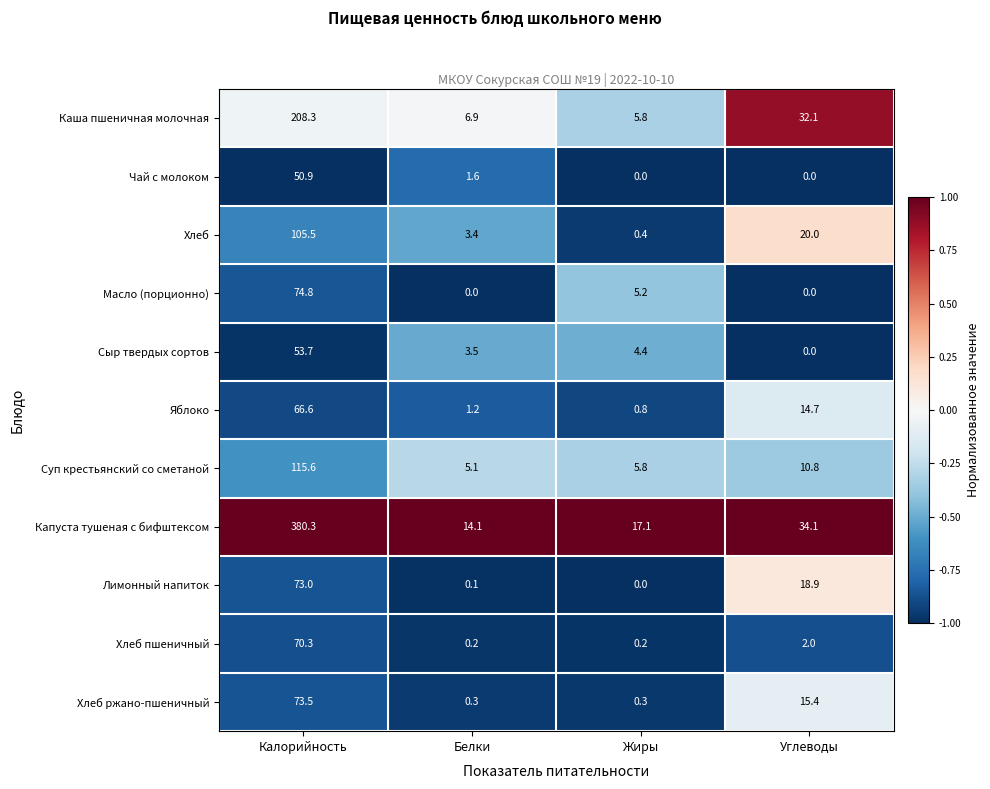

Is it true that Сыр твердых сортов equals -36.8 at Углеводы?

False